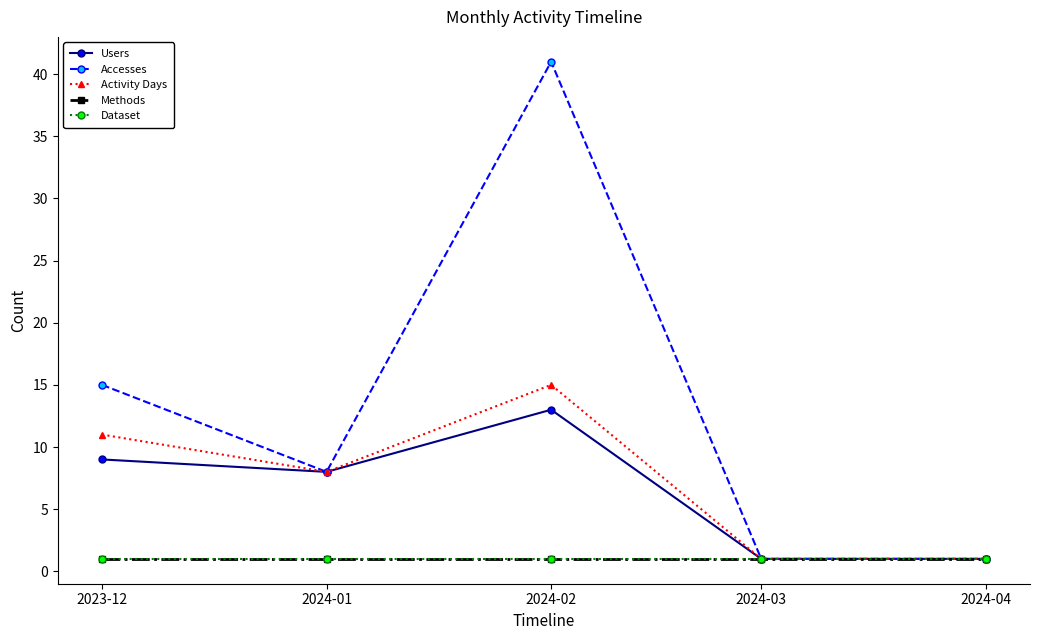

Which series has the widest spread of values?

Accesses